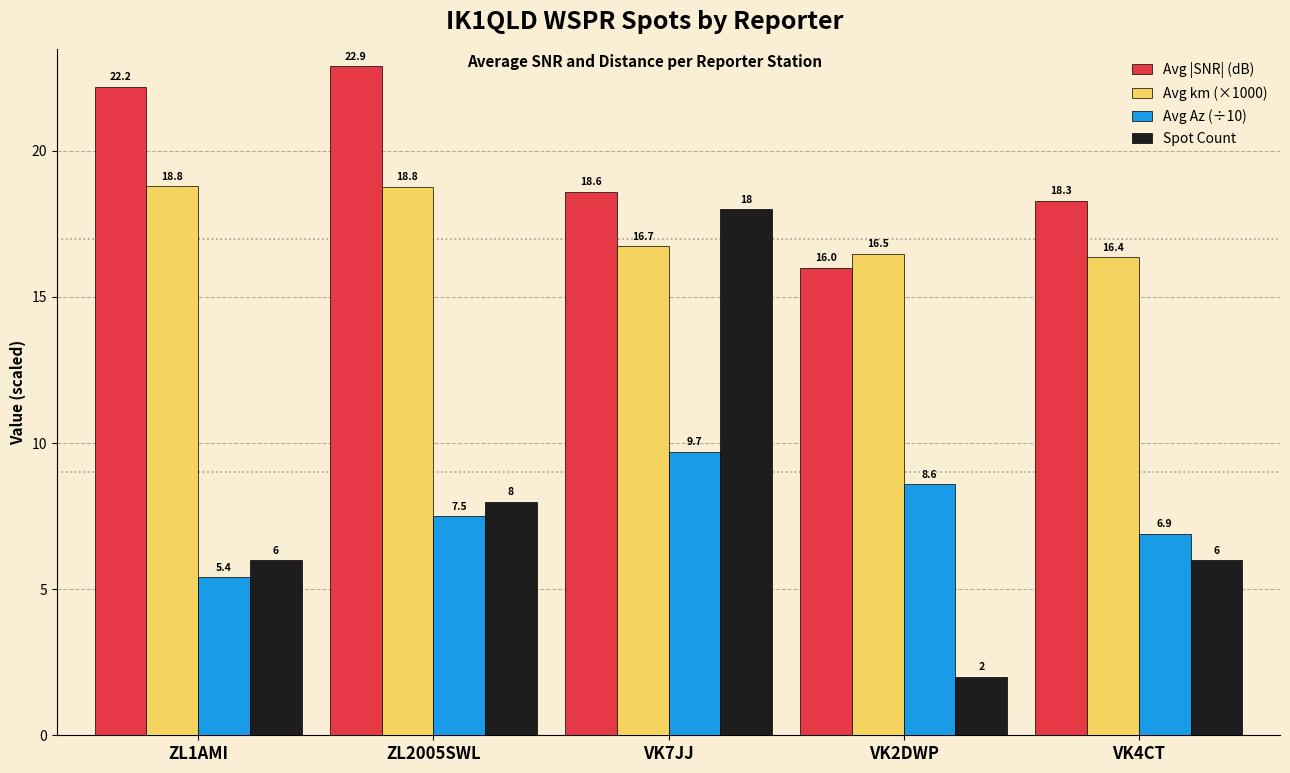

True or false: Avg |SNR| (dB) has a value of 22.9 at ZL2005SWL.

True